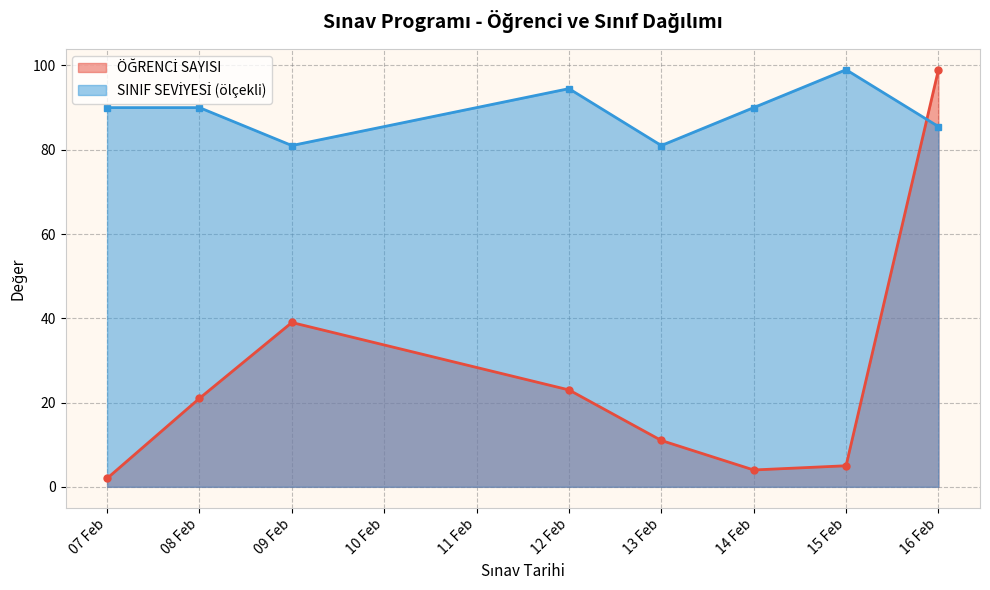

At how many categories does at least one series exceed 87?

6